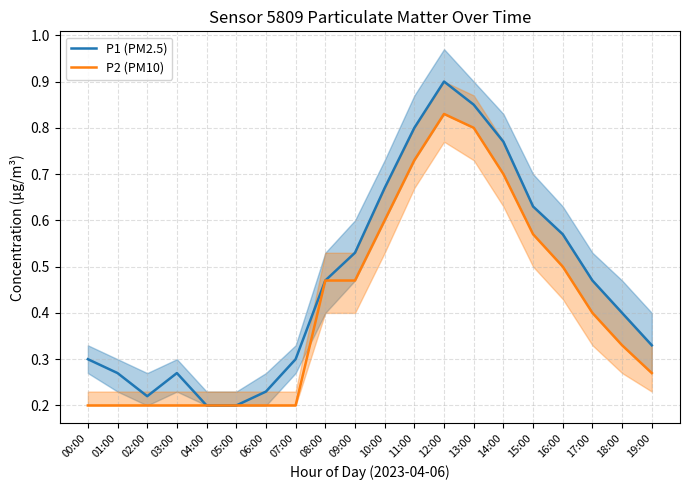

What is the difference between the maximum and minimum values in the P2 (PM10) series?

0.6